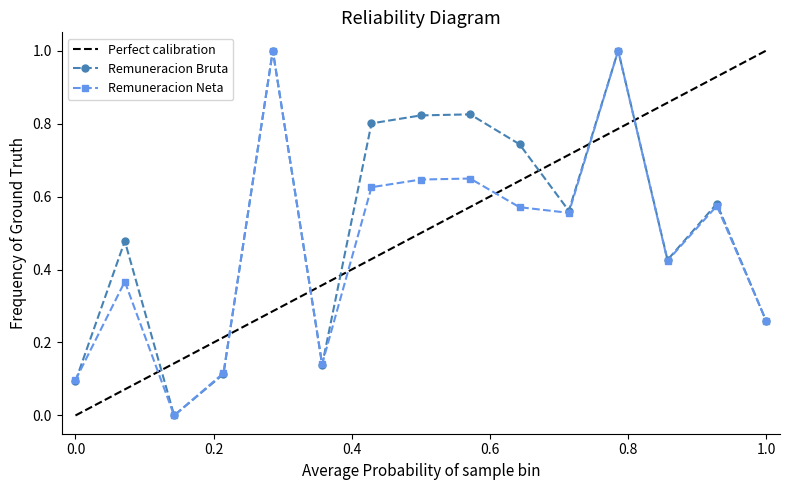

In Remuneracion Bruta, how many points are higher than both neighbors (excluding endpoints)?

5